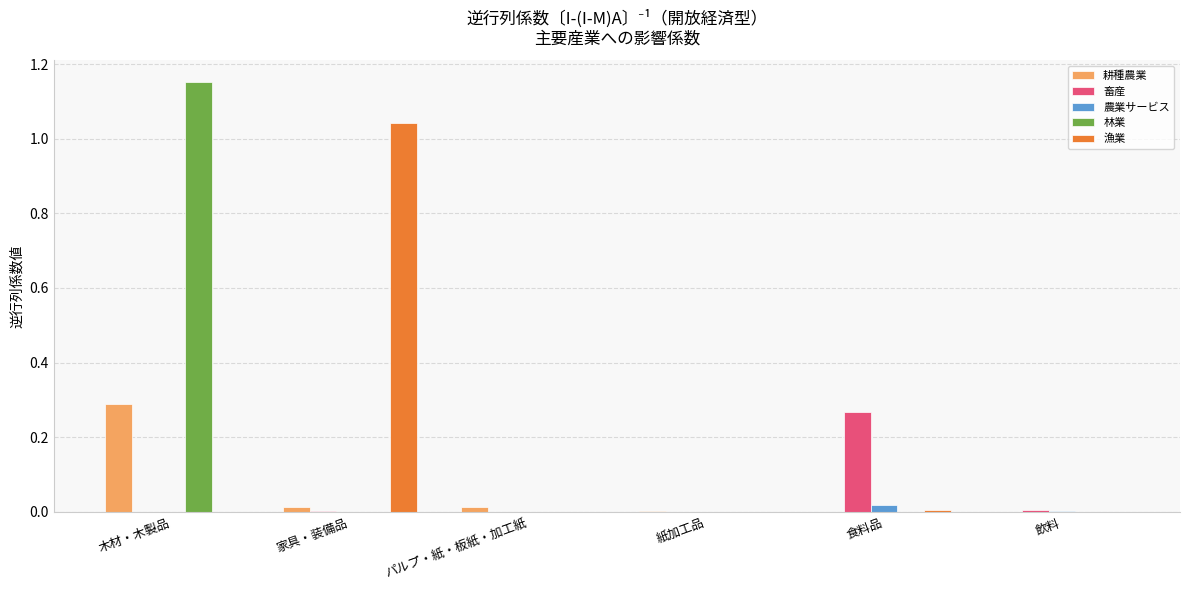

How many groups of bars are there?

6